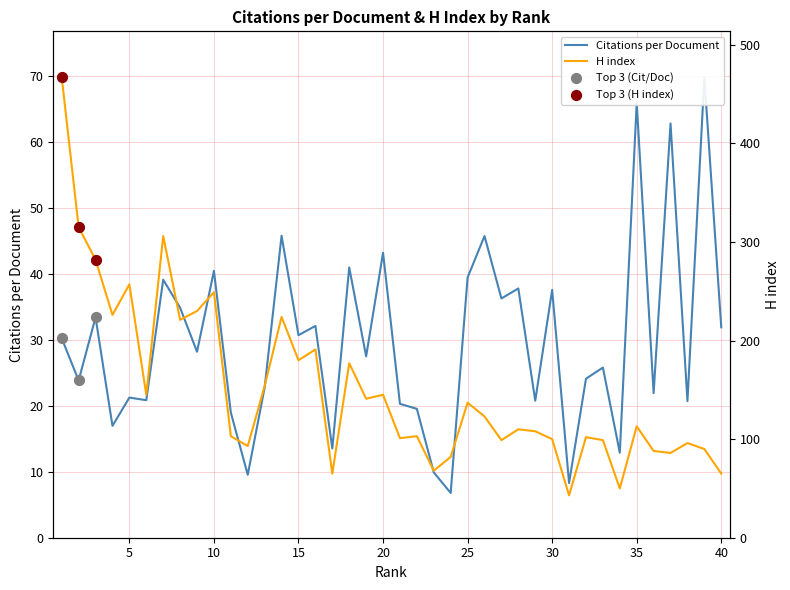

Which series has the widest spread of Y values?

H index